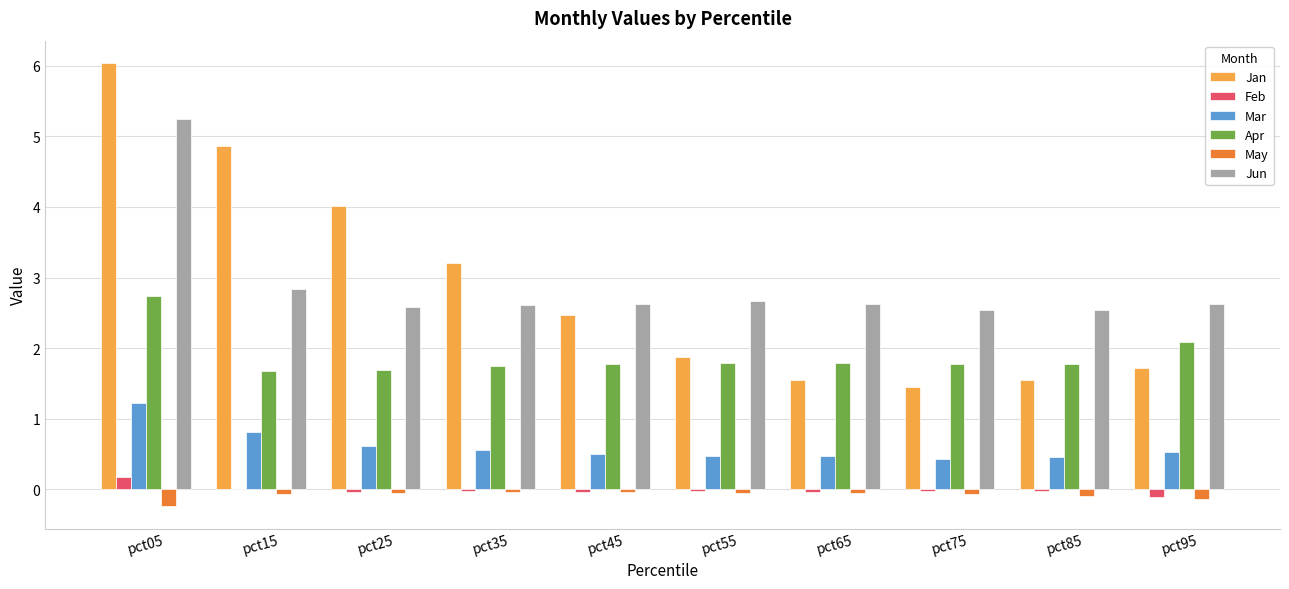

How many distinct data groups are displayed?

6